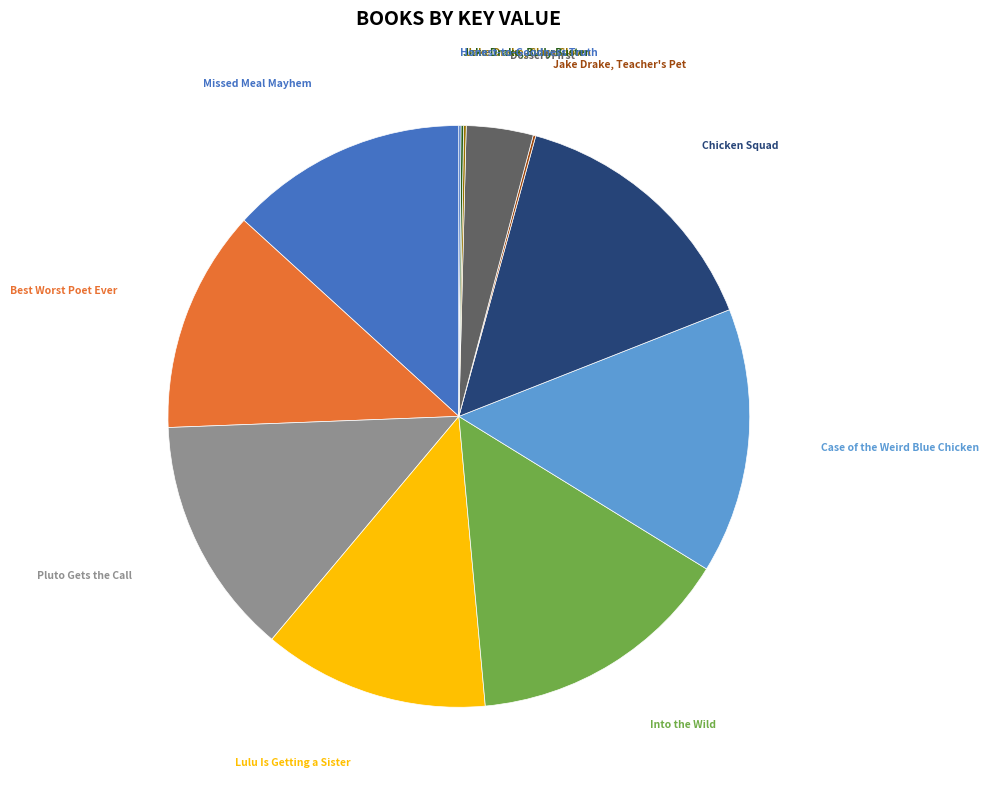

Is it true that Lulu Is Getting a Sister is 1% of the pie?

False